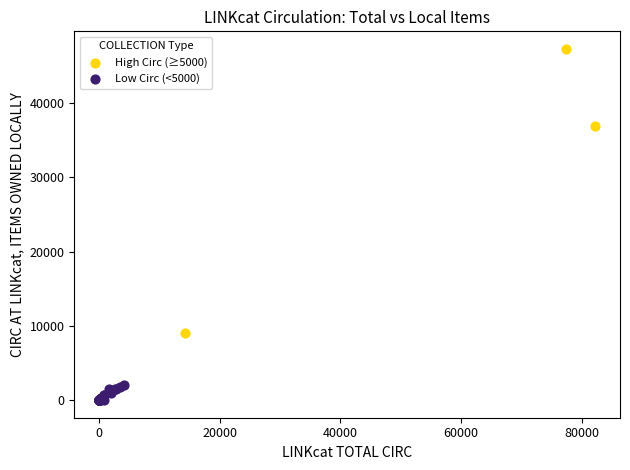

Which series reaches the maximum Y coordinate?

High Circ (≥5000)